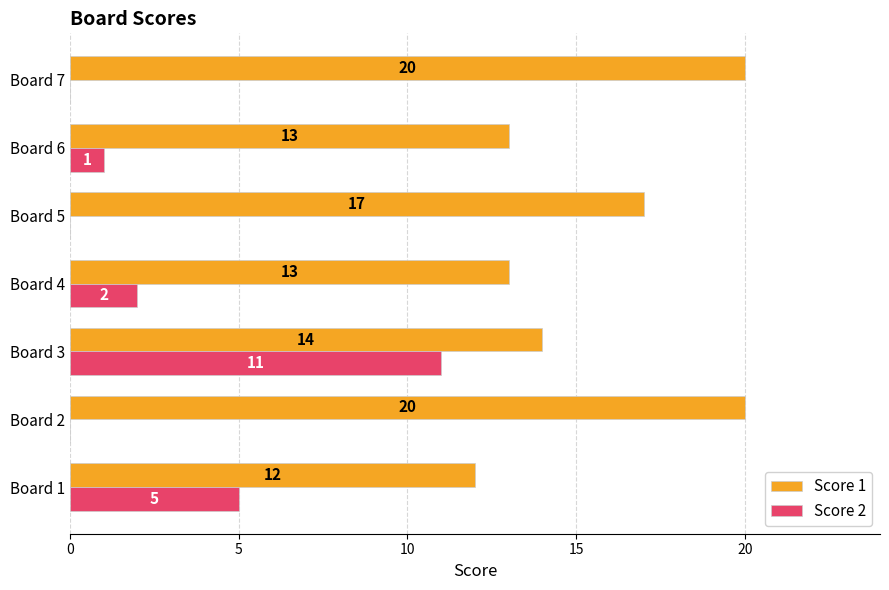

At which label does Score 2 reach its peak?

Board 3